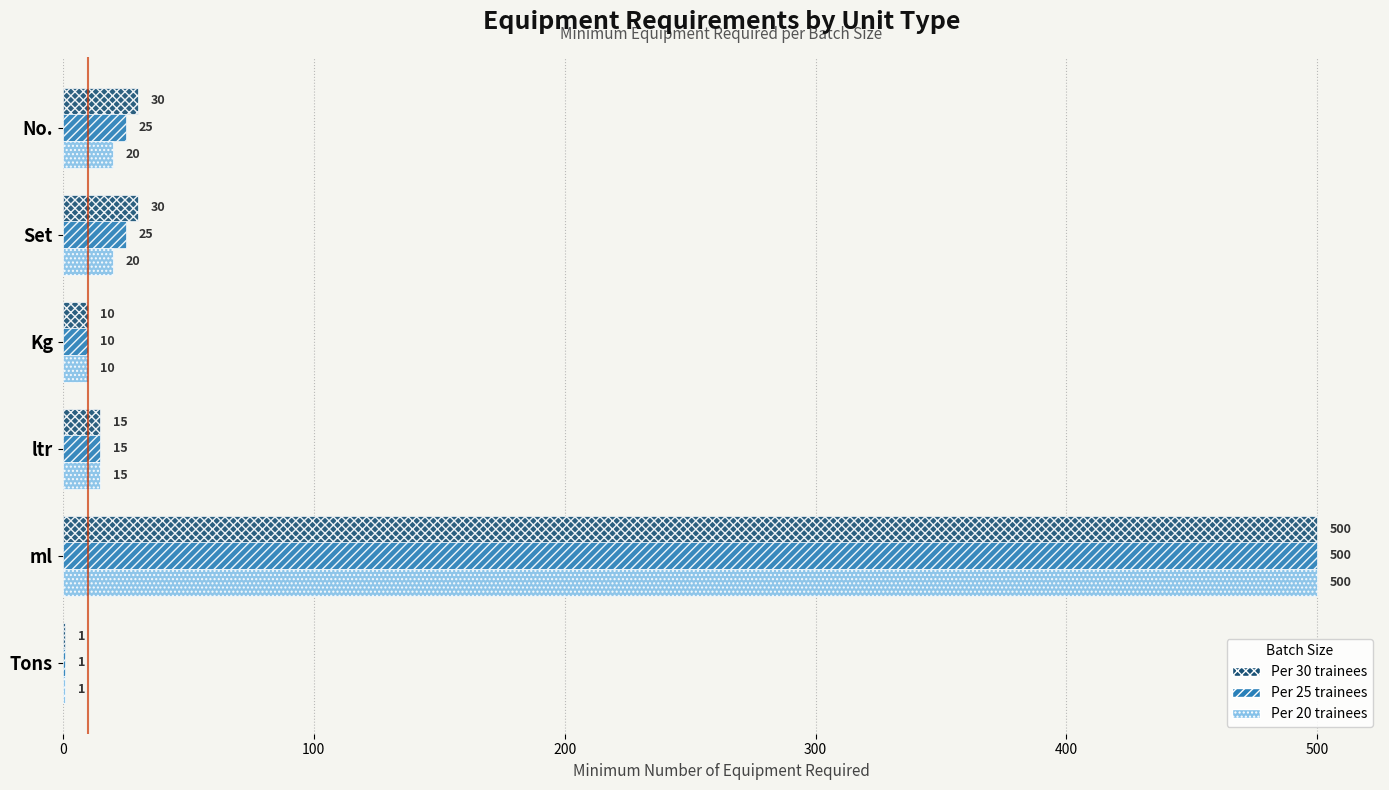

What is the average value of the Per 30 trainees series?

98